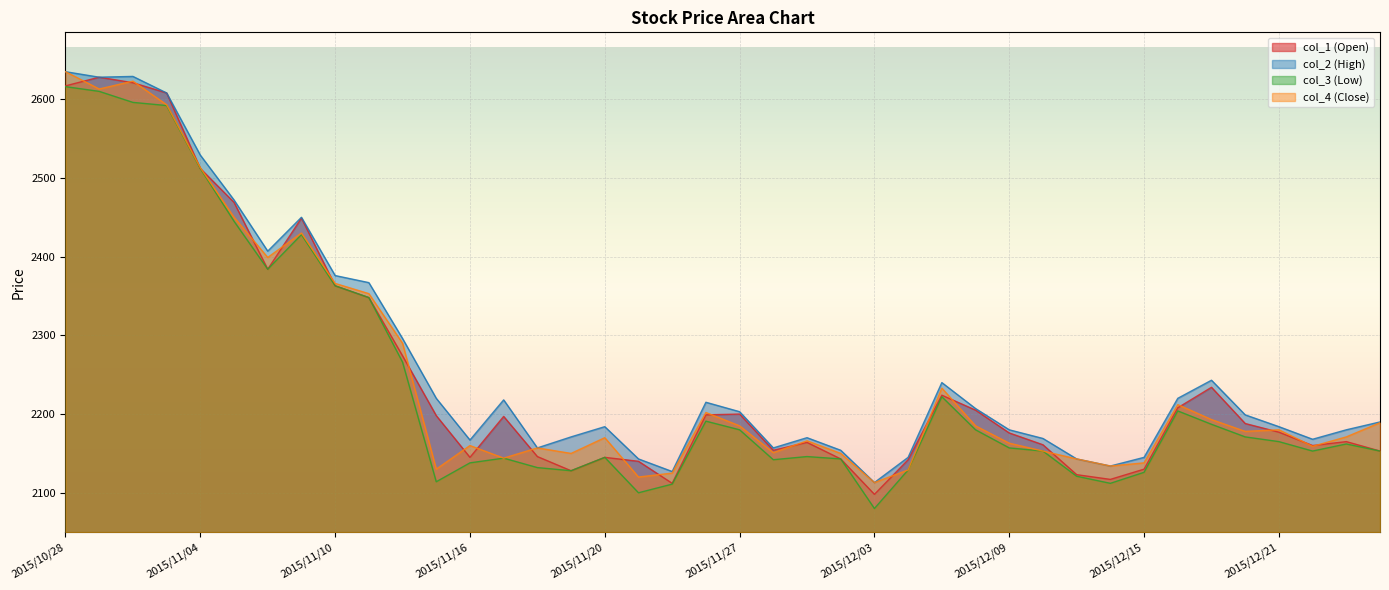

What is the sum of the col_1 values at 2015/12/18 and 2015/12/14?

4305